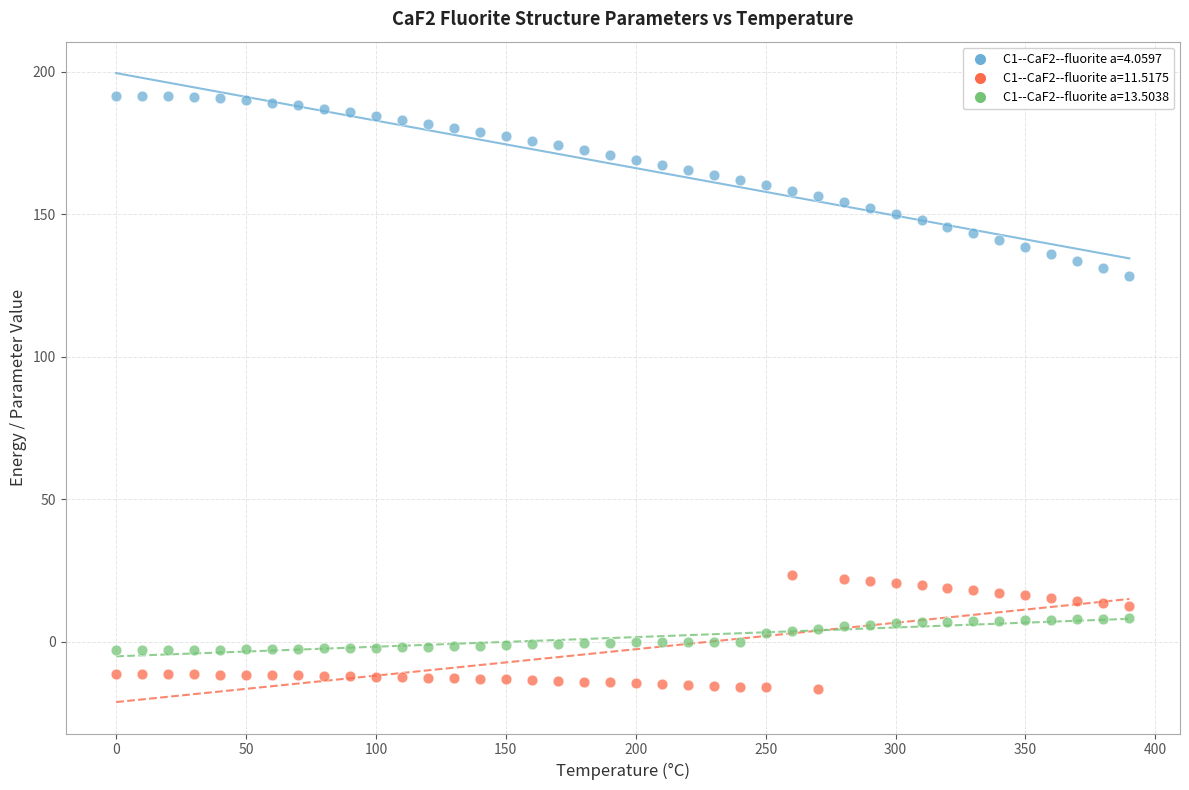

Across all series, what Y value is closest to 87?

128.5